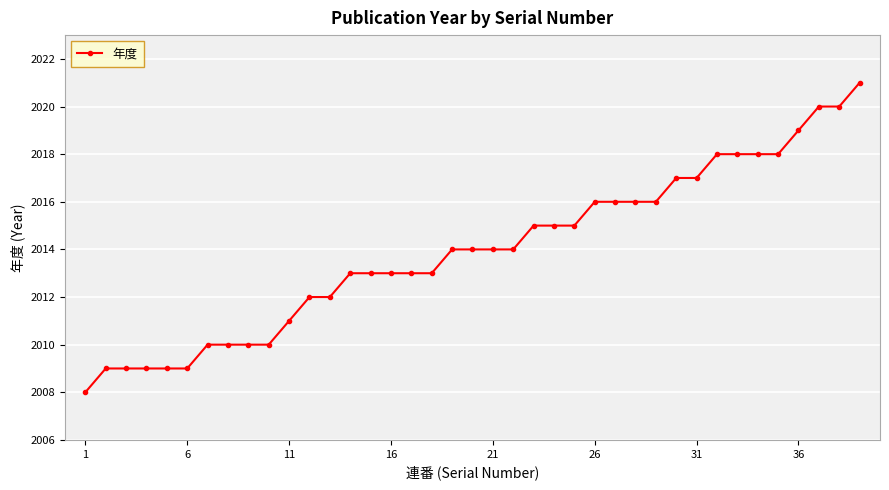

What is the minimum value shown in the chart?

2008